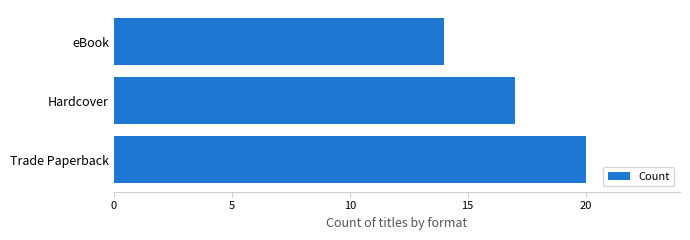

List the labels in order of value, largest first.

Trade Paperback, Hardcover, eBook